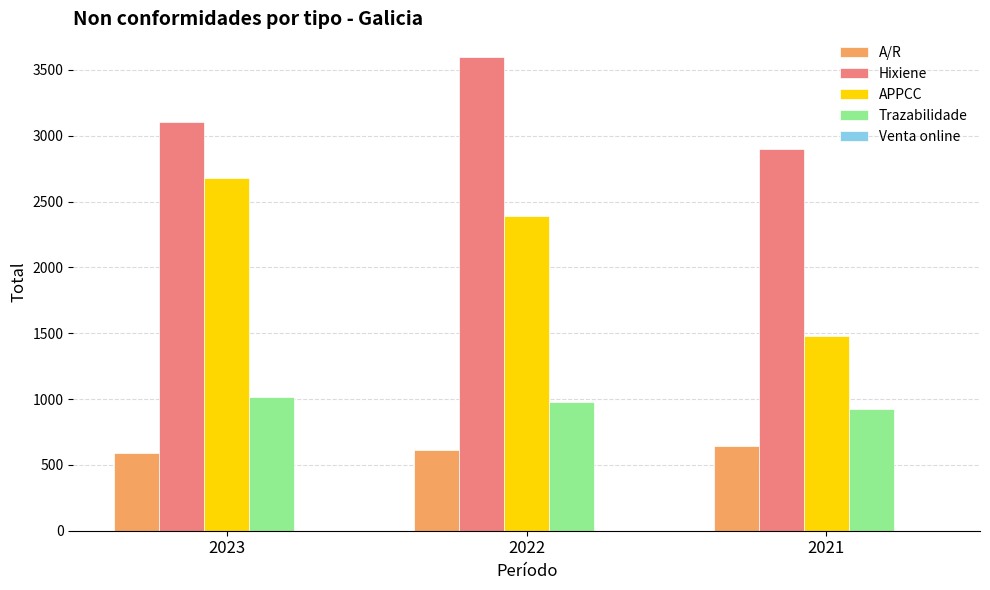

The value of Hixiene at 2022 is 5091. True or false?

False